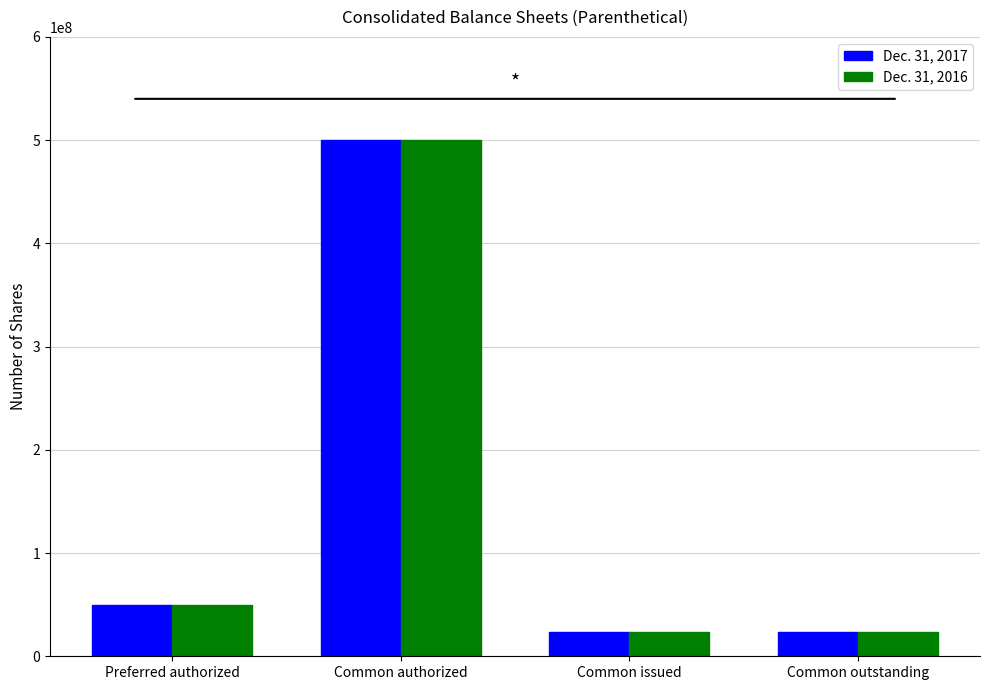

What is the difference between the second highest and second lowest values in the Dec. 31, 2016 series?

26657428